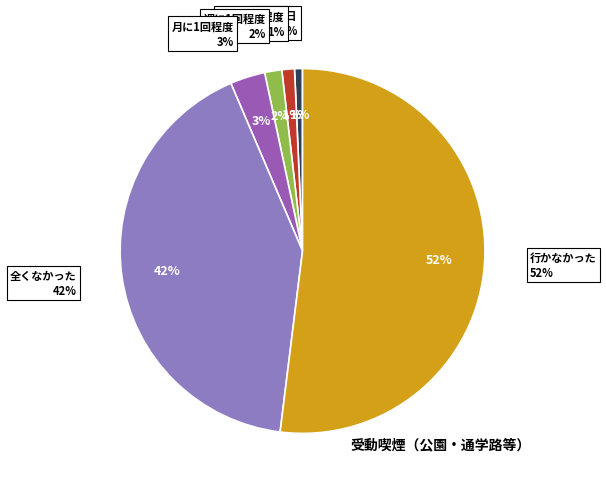

Rank the categories by value from highest to lowest.

行かなかった, 全くなかった, 月に1回程度, 週に1回程度, 週に数回程度, ほぼ毎日